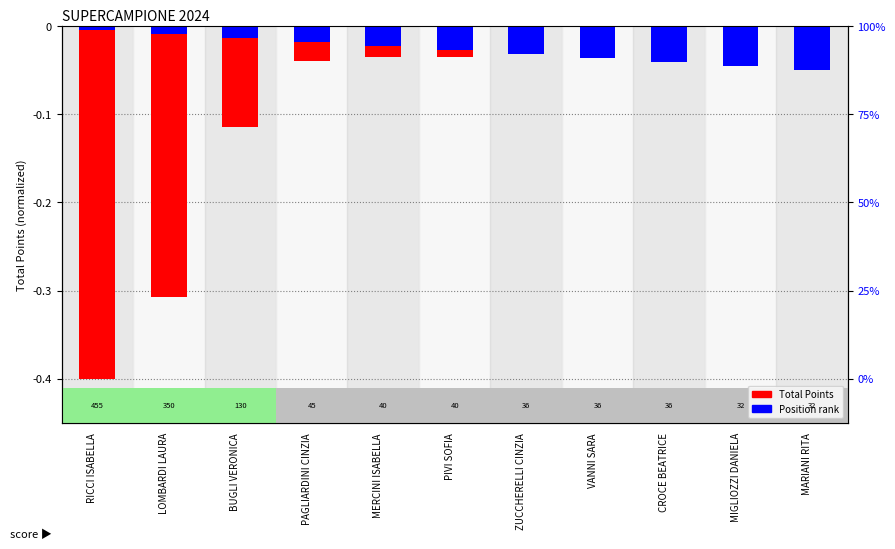

What is the minimum value shown in the chart?

-0.4